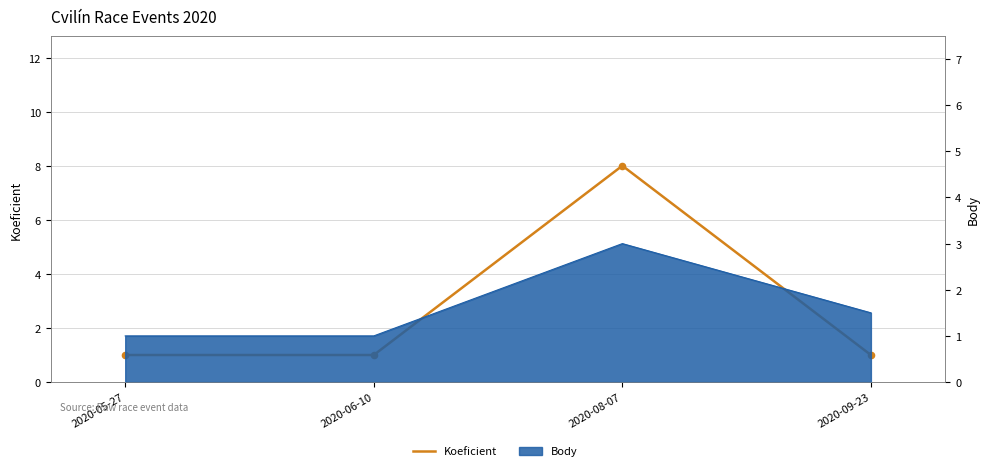

Which has a higher value, 2020-08-07 or 2020-09-23?

2020-08-07